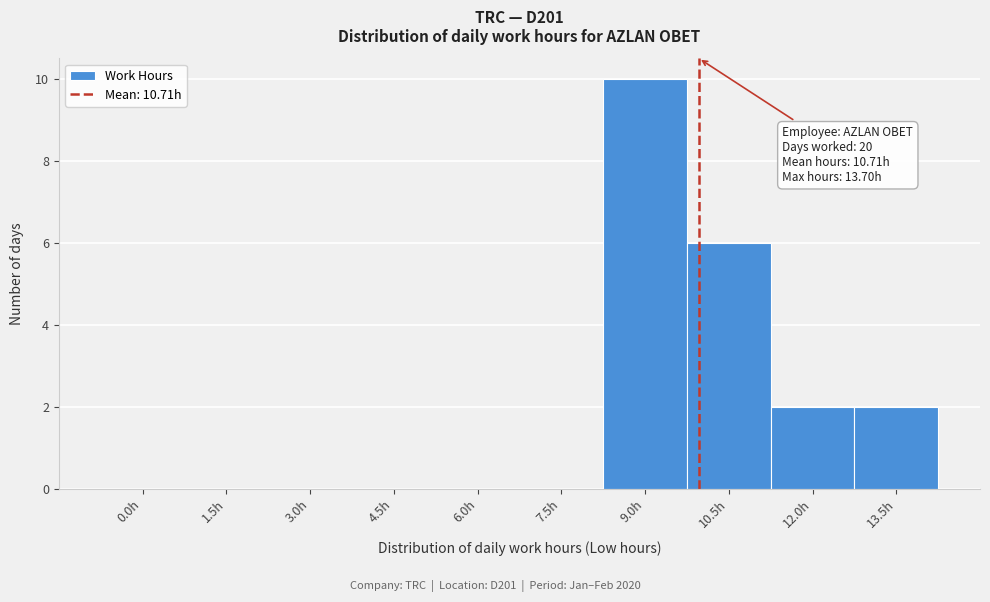

Reading left to right, transcribe all the data shown in this chart.

0.0h=0	1.5h=0	3.0h=0	4.5h=0	6.0h=0	7.5h=0	9.0h=10	10.5h=6	12.0h=2	13.5h=2